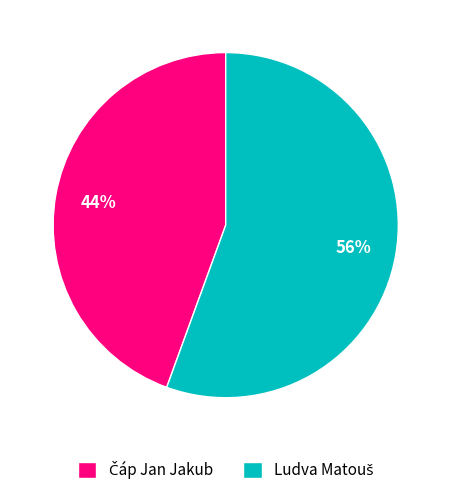

To the nearest percent, what is the average slice percentage?

50%